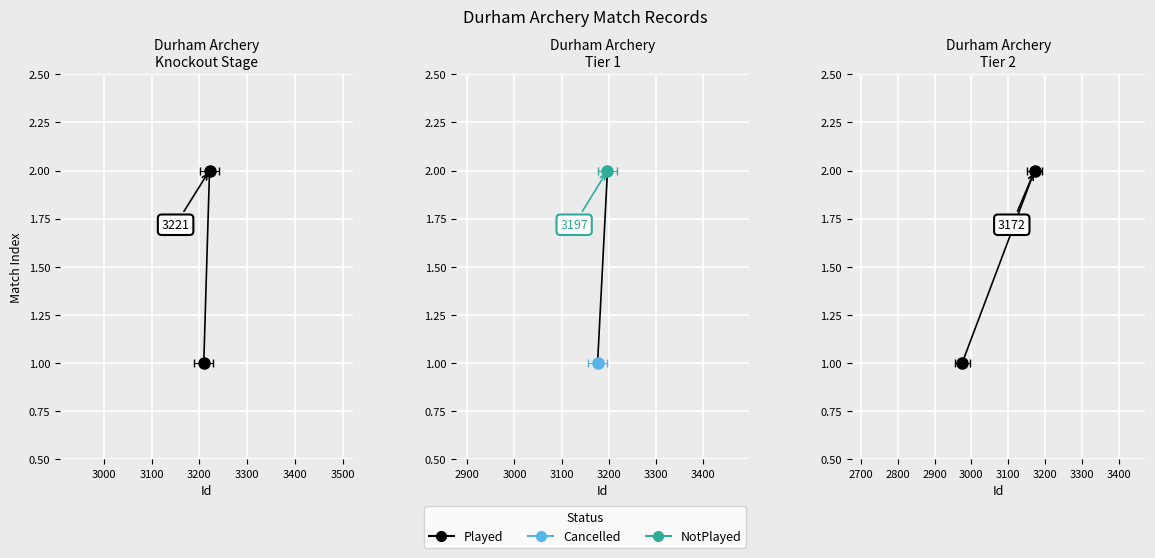

The value at 3000 is 1. True or false?

False